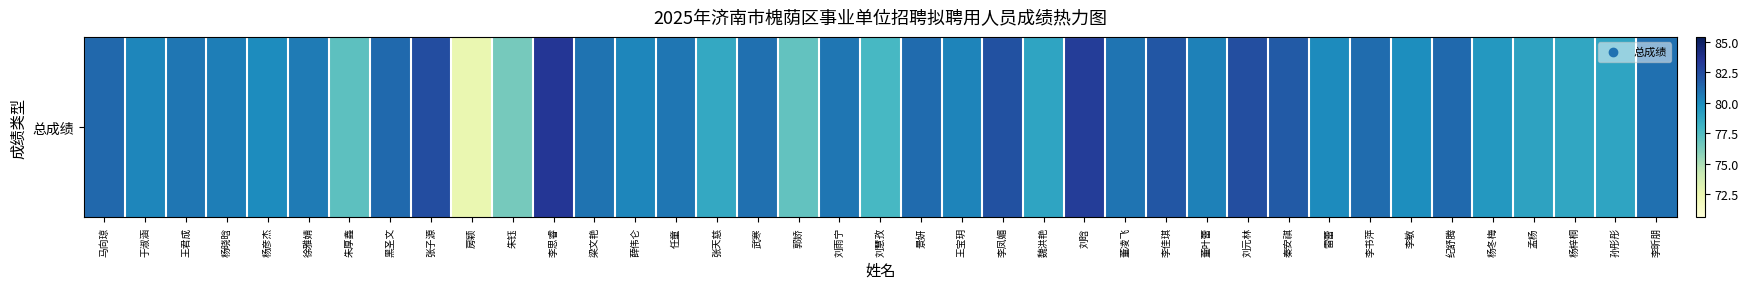

What is the sum of all values?

3126.4